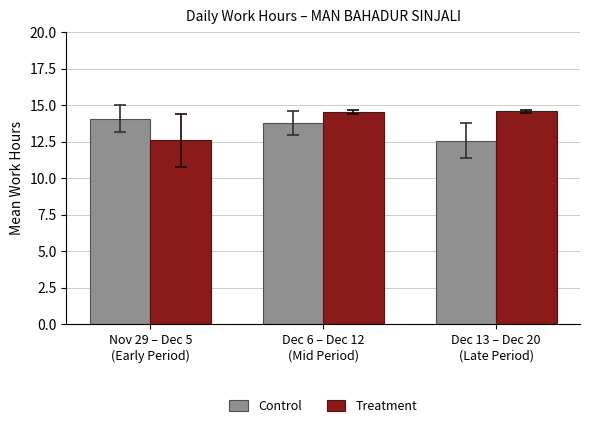

At which label is Treatment closest to 13?

Nov 29 – Dec 5
(Early Period)